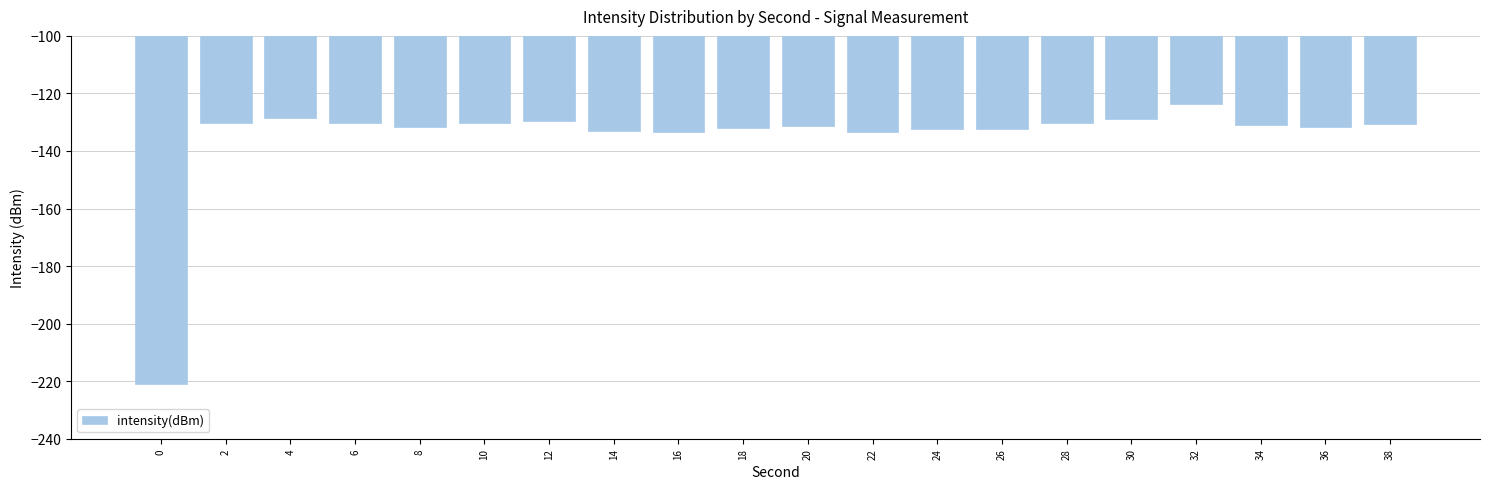

What is the minimum value shown in the chart?

-220.9